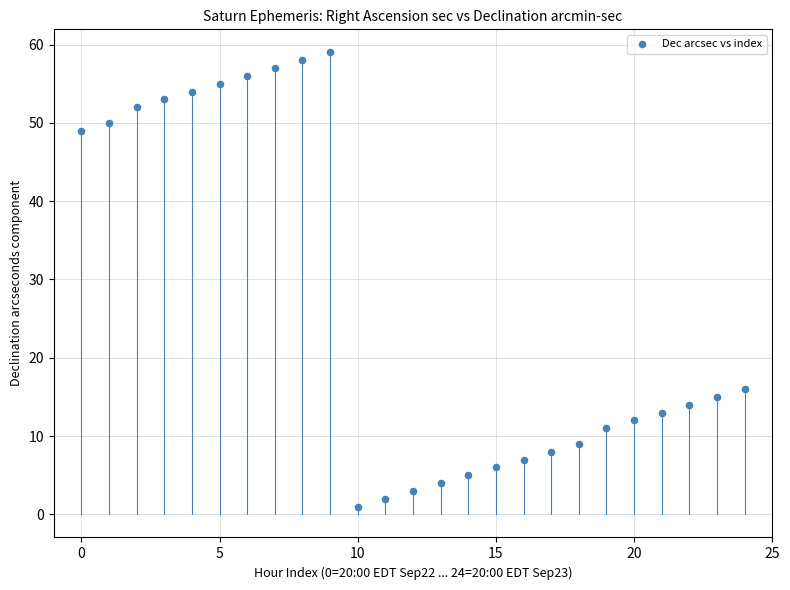

What Y value in the scatter plot is closest to 30?

16